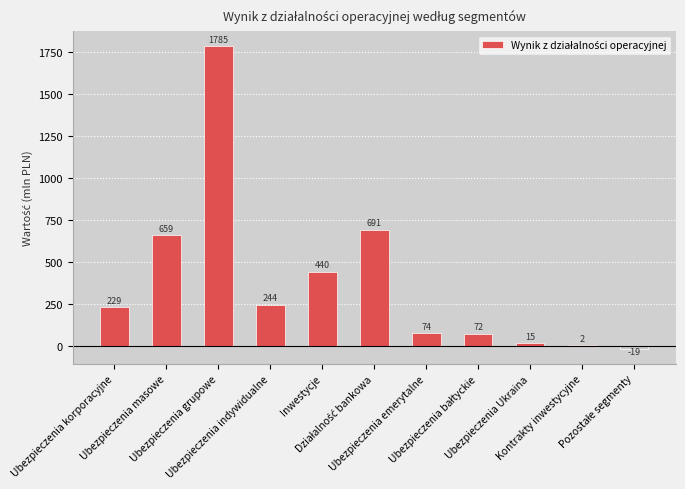

What is the greatest value displayed?

1785